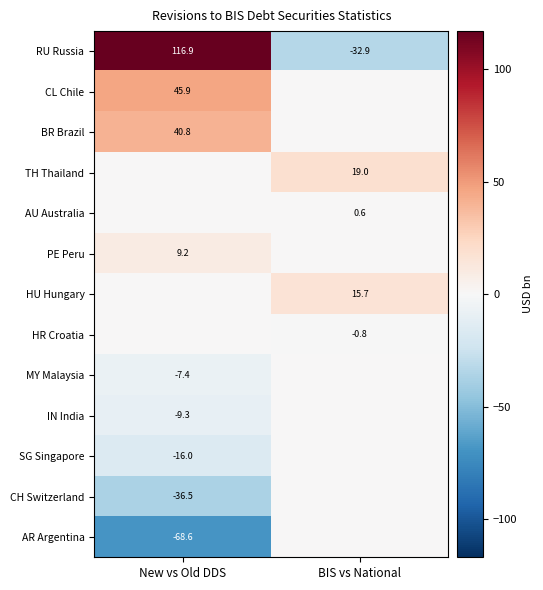

The value of RU Russia at BIS vs National is -32.9. True or false?

True